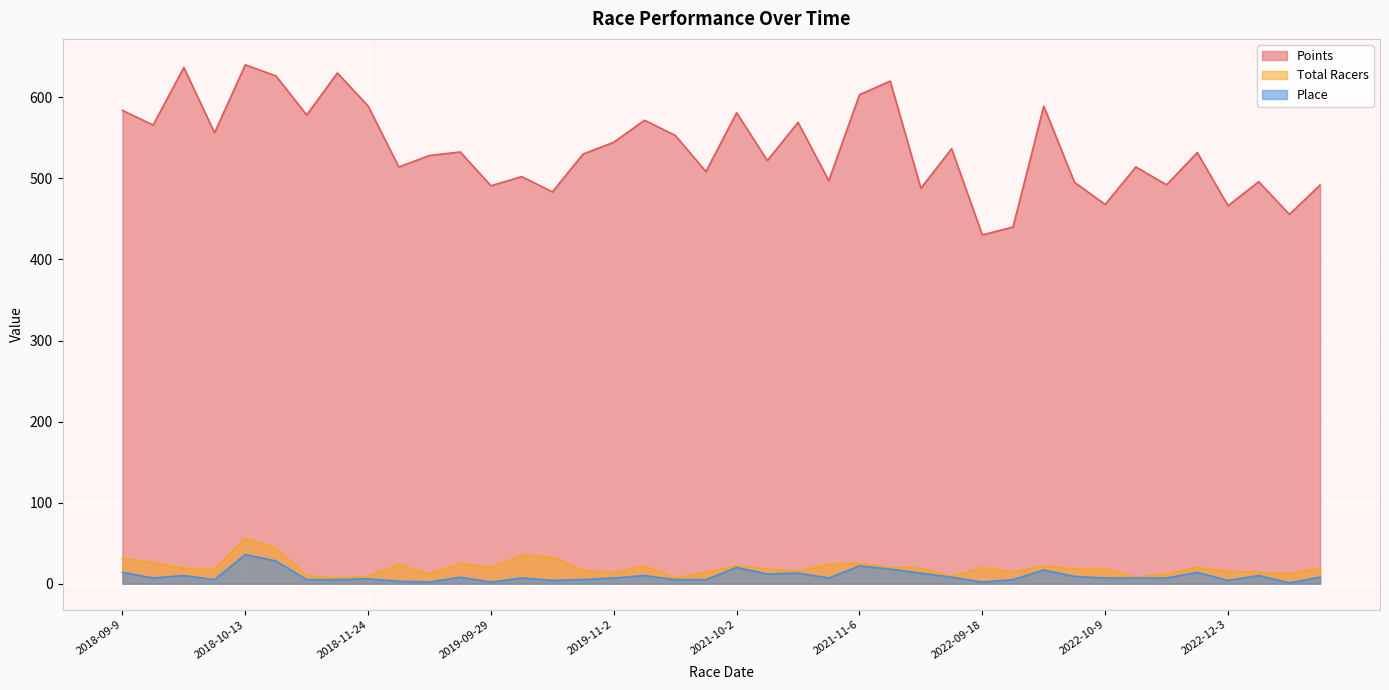

Which category has the highest value across all series?

2018-10-13